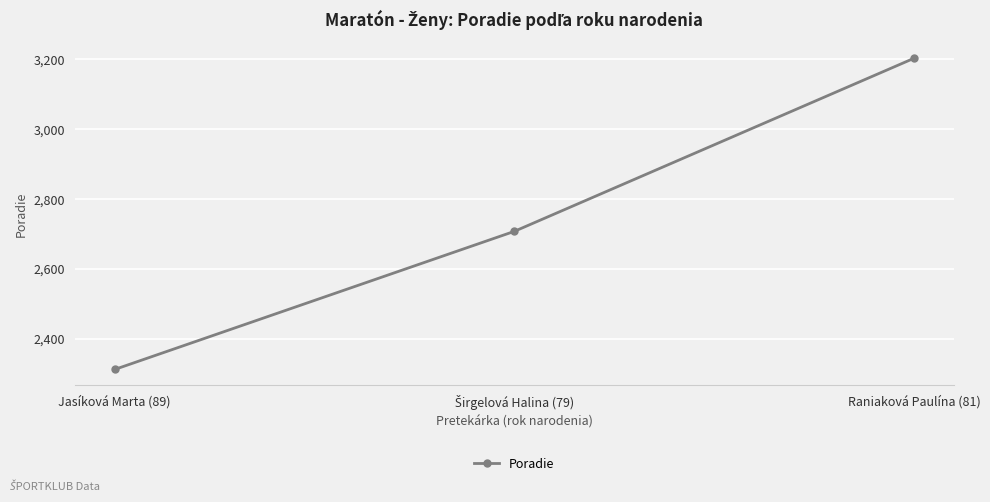

Is it true that the value at Raniaková Paulína (81) is 3203?

True